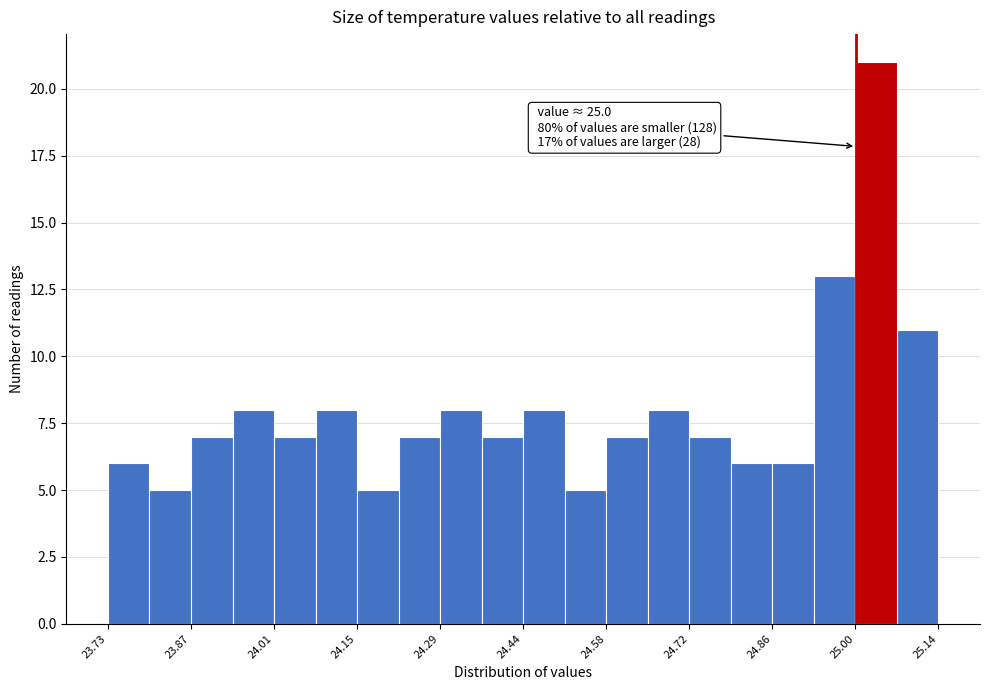

Around what value on the x-axis is the tallest bar? Give the approximate position of its centre, as read against the axis.

25.04